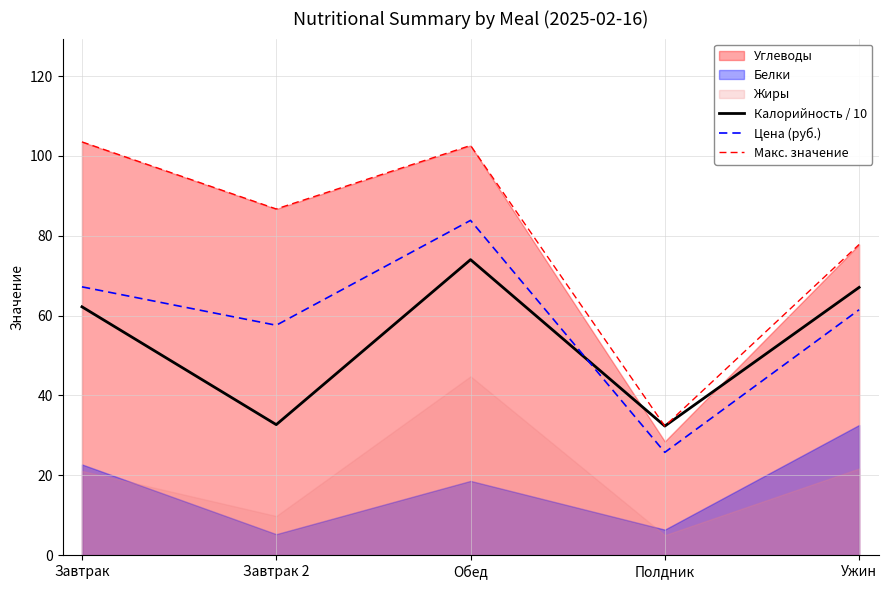

List the labels in order of Калорийность / 10 value, largest first.

Обед, Ужин, Завтрак, Завтрак 2, Полдник